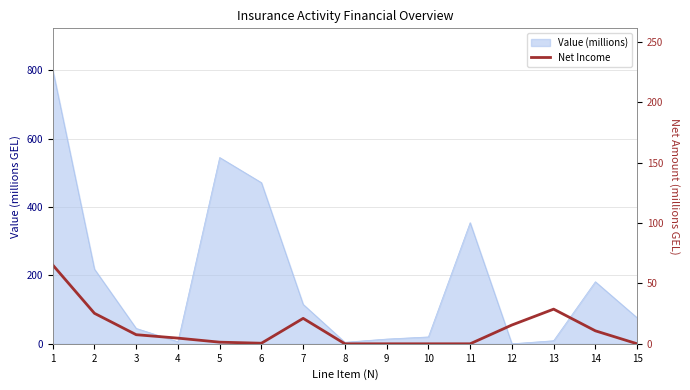

Count the number of categories in the chart.

15